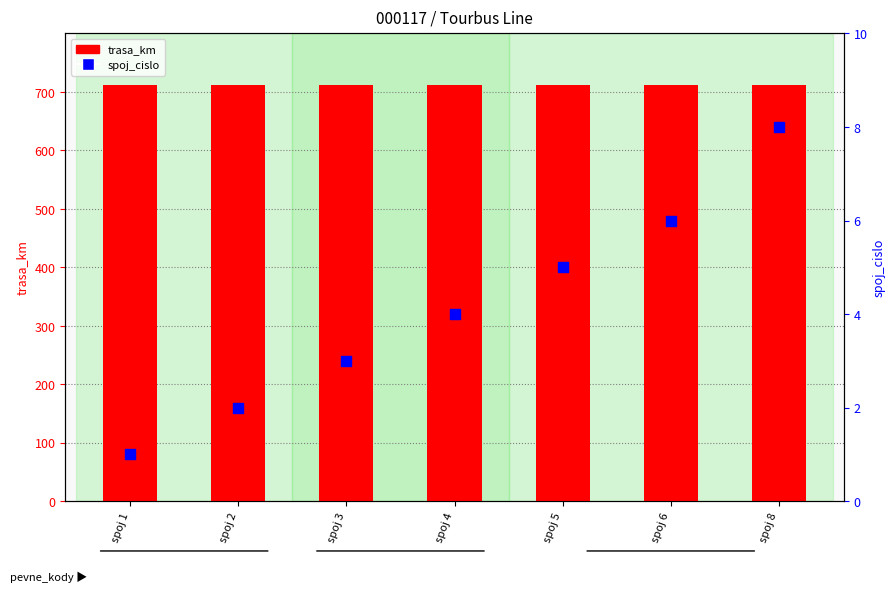

Is the value of spoj_cislo at spoj 1 greater than the value of trasa_km at spoj 8?

No